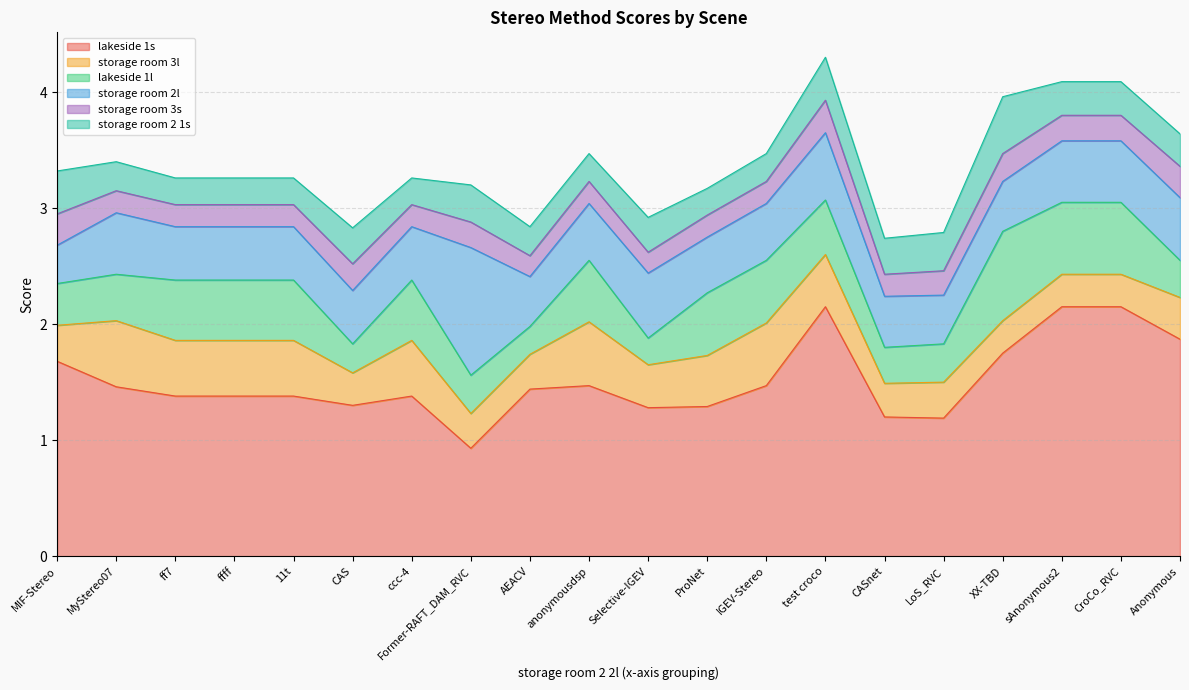

How many intersections are there between storage room 2 1s and storage room 3l?

7